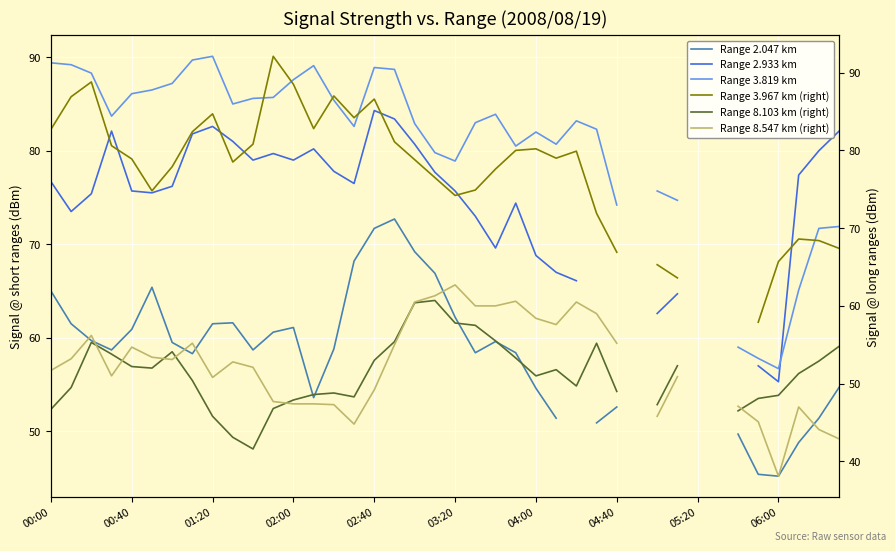

Rank the series by their maximum value, from highest to lowest.

Range 3.967 km (right), Range 3.819 km, Range 2.933 km, Range 2.047 km, Range 8.547 km (right), Range 8.103 km (right)